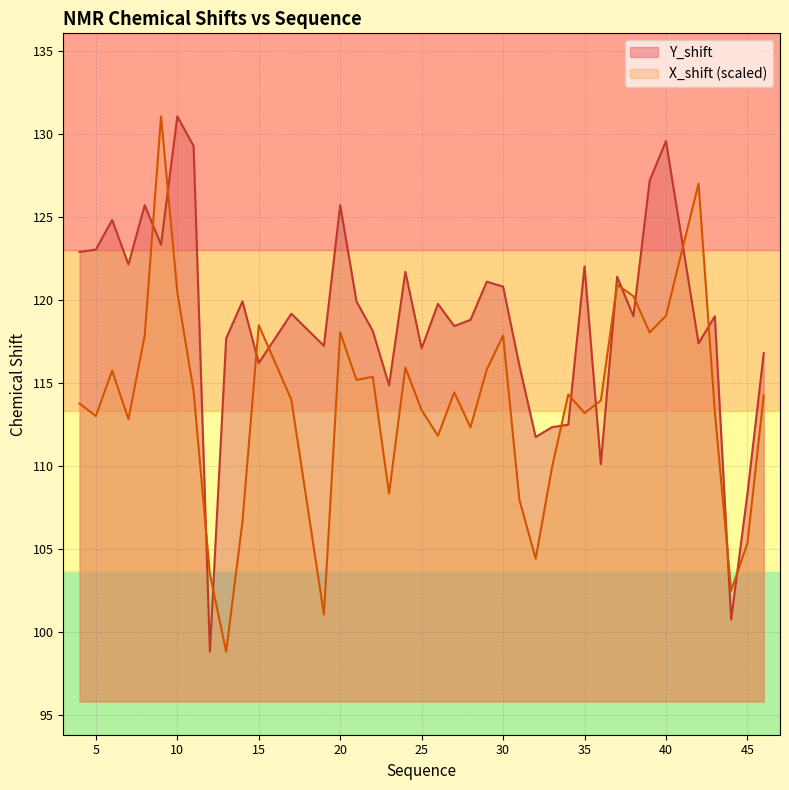

How many categories are shown in the chart?

40